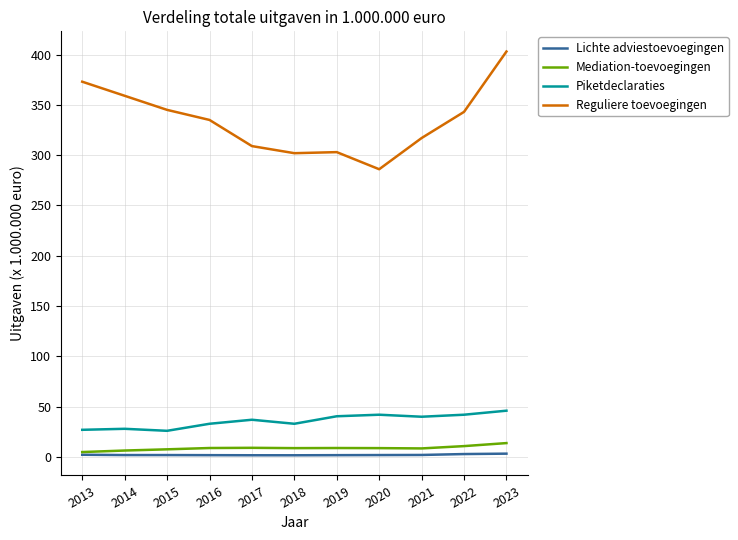

Which series has the largest range (max minus min)?

Reguliere toevoegingen